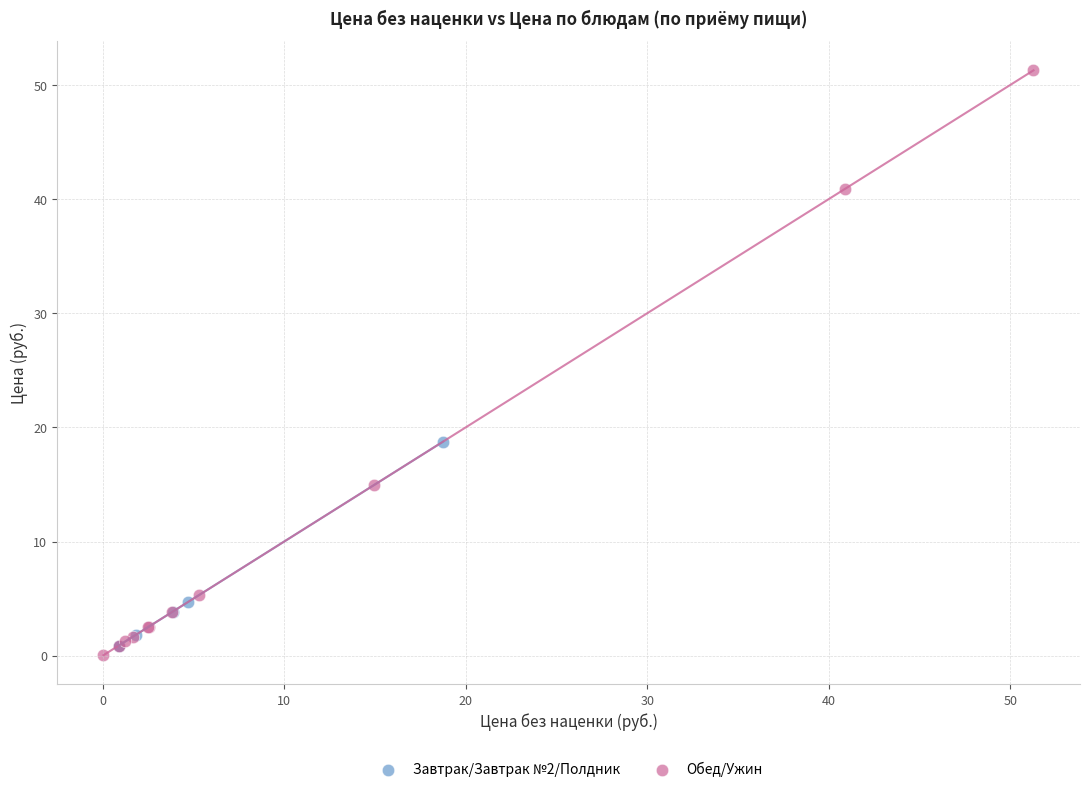

Which series reaches the maximum Y coordinate?

Обед/Ужин